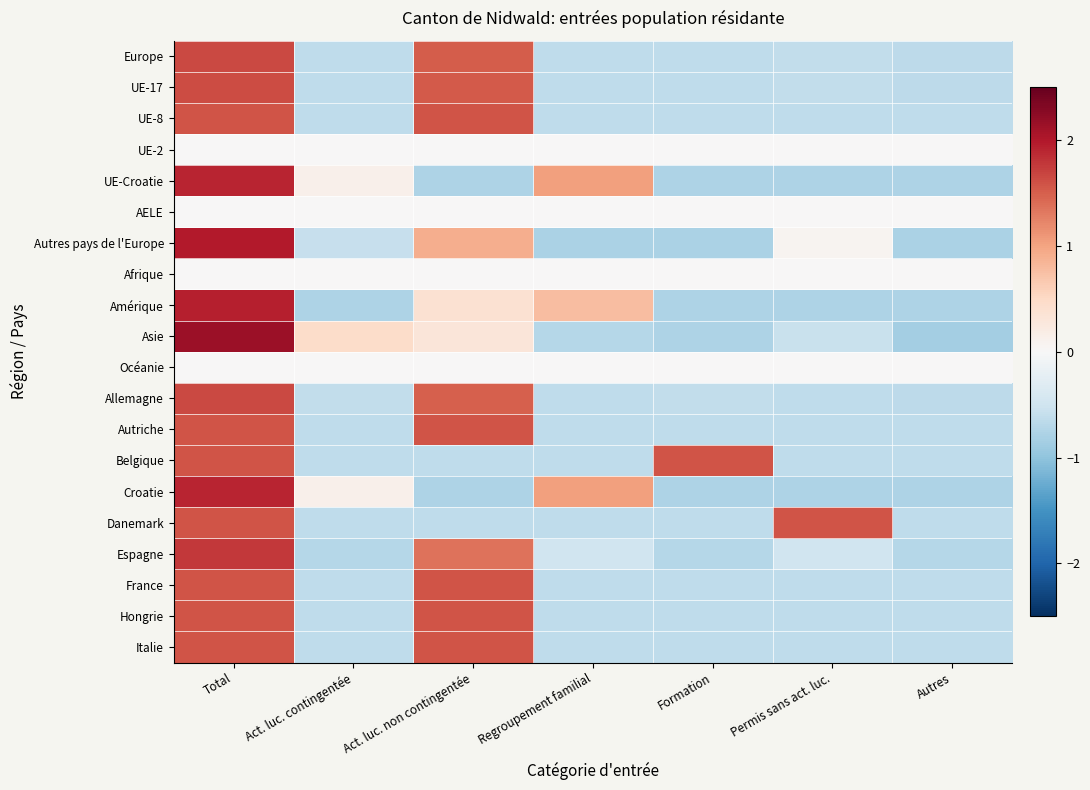

Reading left to right, what are all the values shown in this chart?

Europe: Total=1.6	Act. luc. contingentée=-0.6	Act. luc. non contingentée=1.5	Regroupement familial=-0.6	Formation=-0.6	Permis sans act. luc.=-0.6	Autres=-0.7
UE-17: Total=1.6	Act. luc. contingentée=-0.6	Act. luc. non contingentée=1.5	Regroupement familial=-0.6	Formation=-0.6	Permis sans act. luc.=-0.6	Autres=-0.7
UE-8: Total=1.6	Act. luc. contingentée=-0.6	Act. luc. non contingentée=1.6	Regroupement familial=-0.6	Formation=-0.6	Permis sans act. luc.=-0.6	Autres=-0.6
UE-2: Total=0.0	Act. luc. contingentée=0.0	Act. luc. non contingentée=0.0	Regroupement familial=0.0	Formation=0.0	Permis sans act. luc.=0.0	Autres=0.0
UE-Croatie: Total=1.9	Act. luc. contingentée=0.1	Act. luc. non contingentée=-0.8	Regroupement familial=1.0	Formation=-0.8	Permis sans act. luc.=-0.8	Autres=-0.8
AELE: Total=0.0	Act. luc. contingentée=0.0	Act. luc. non contingentée=0.0	Regroupement familial=0.0	Formation=0.0	Permis sans act. luc.=0.0	Autres=0.0
Autres pays de l'Europe: Total=2.0	Act. luc. contingentée=-0.6	Act. luc. non contingentée=0.9	Regroupement familial=-0.8	Formation=-0.8	Permis sans act. luc.=0.1	Autres=-0.8
Afrique: Total=0.0	Act. luc. contingentée=0.0	Act. luc. non contingentée=0.0	Regroupement familial=0.0	Formation=0.0	Permis sans act. luc.=0.0	Autres=0.0
Amérique: Total=2.0	Act. luc. contingentée=-0.8	Act. luc. non contingentée=0.4	Regroupement familial=0.8	Formation=-0.8	Permis sans act. luc.=-0.8	Autres=-0.8
Asie: Total=2.1	Act. luc. contingentée=0.5	Act. luc. non contingentée=0.3	Regroupement familial=-0.7	Formation=-0.8	Permis sans act. luc.=-0.6	Autres=-0.9
Océanie: Total=0.0	Act. luc. contingentée=0.0	Act. luc. non contingentée=0.0	Regroupement familial=0.0	Formation=0.0	Permis sans act. luc.=0.0	Autres=0.0
Allemagne: Total=1.7	Act. luc. contingentée=-0.6	Act. luc. non contingentée=1.5	Regroupement familial=-0.6	Formation=-0.6	Permis sans act. luc.=-0.6	Autres=-0.7
Autriche: Total=1.6	Act. luc. contingentée=-0.6	Act. luc. non contingentée=1.6	Regroupement familial=-0.6	Formation=-0.6	Permis sans act. luc.=-0.6	Autres=-0.6
Belgique: Total=1.6	Act. luc. contingentée=-0.6	Act. luc. non contingentée=-0.6	Regroupement familial=-0.6	Formation=1.6	Permis sans act. luc.=-0.6	Autres=-0.6
Croatie: Total=1.9	Act. luc. contingentée=0.1	Act. luc. non contingentée=-0.8	Regroupement familial=1.0	Formation=-0.8	Permis sans act. luc.=-0.8	Autres=-0.8
Danemark: Total=1.6	Act. luc. contingentée=-0.6	Act. luc. non contingentée=-0.6	Regroupement familial=-0.6	Formation=-0.6	Permis sans act. luc.=1.6	Autres=-0.6
Espagne: Total=1.8	Act. luc. contingentée=-0.7	Act. luc. non contingentée=1.4	Regroupement familial=-0.5	Formation=-0.7	Permis sans act. luc.=-0.5	Autres=-0.7
France: Total=1.6	Act. luc. contingentée=-0.6	Act. luc. non contingentée=1.6	Regroupement familial=-0.6	Formation=-0.6	Permis sans act. luc.=-0.6	Autres=-0.6
Hongrie: Total=1.6	Act. luc. contingentée=-0.6	Act. luc. non contingentée=1.6	Regroupement familial=-0.6	Formation=-0.6	Permis sans act. luc.=-0.6	Autres=-0.6
Italie: Total=1.6	Act. luc. contingentée=-0.6	Act. luc. non contingentée=1.6	Regroupement familial=-0.6	Formation=-0.6	Permis sans act. luc.=-0.6	Autres=-0.6